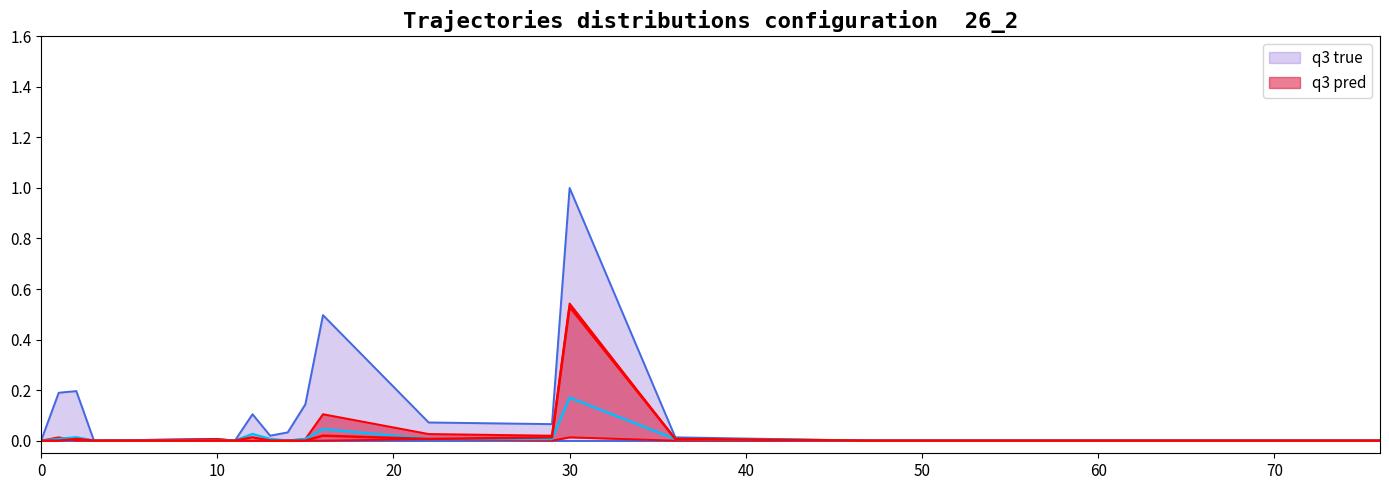

True or false: q3 true has a value of 0.3 at 30.

False